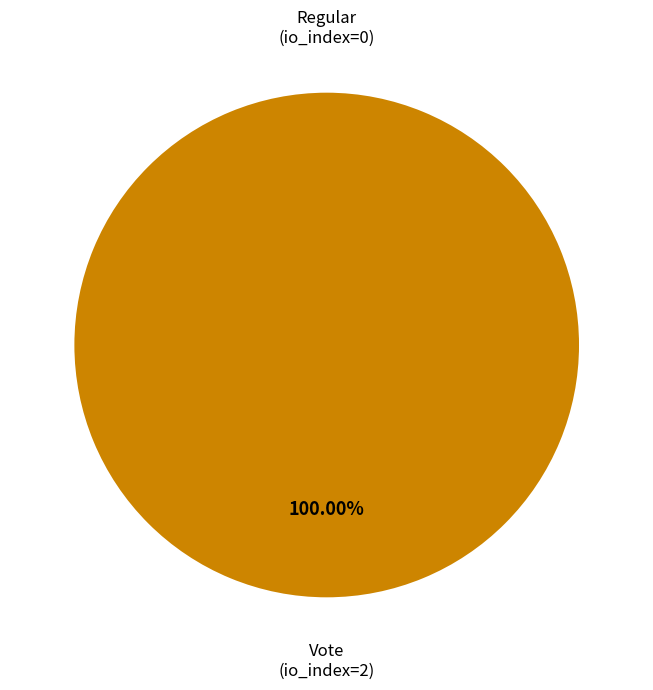

What percentage do Vote (direction=1) and Regular (direction=-1) together represent?

100.0%